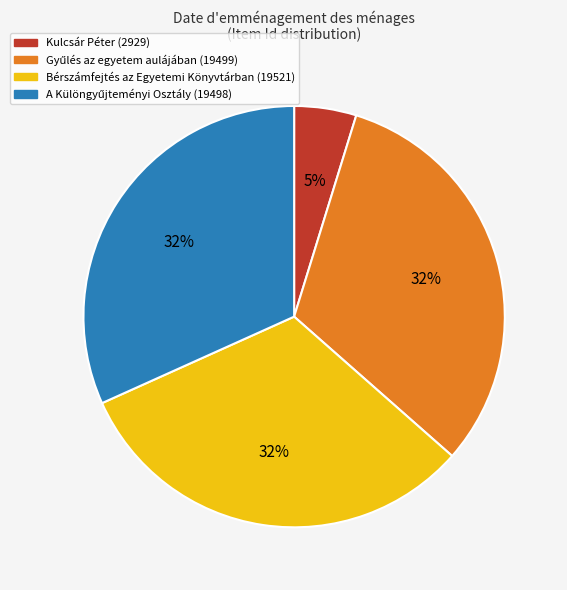

What is the smallest slice in the pie chart?

Kulcsár Péter (2929)